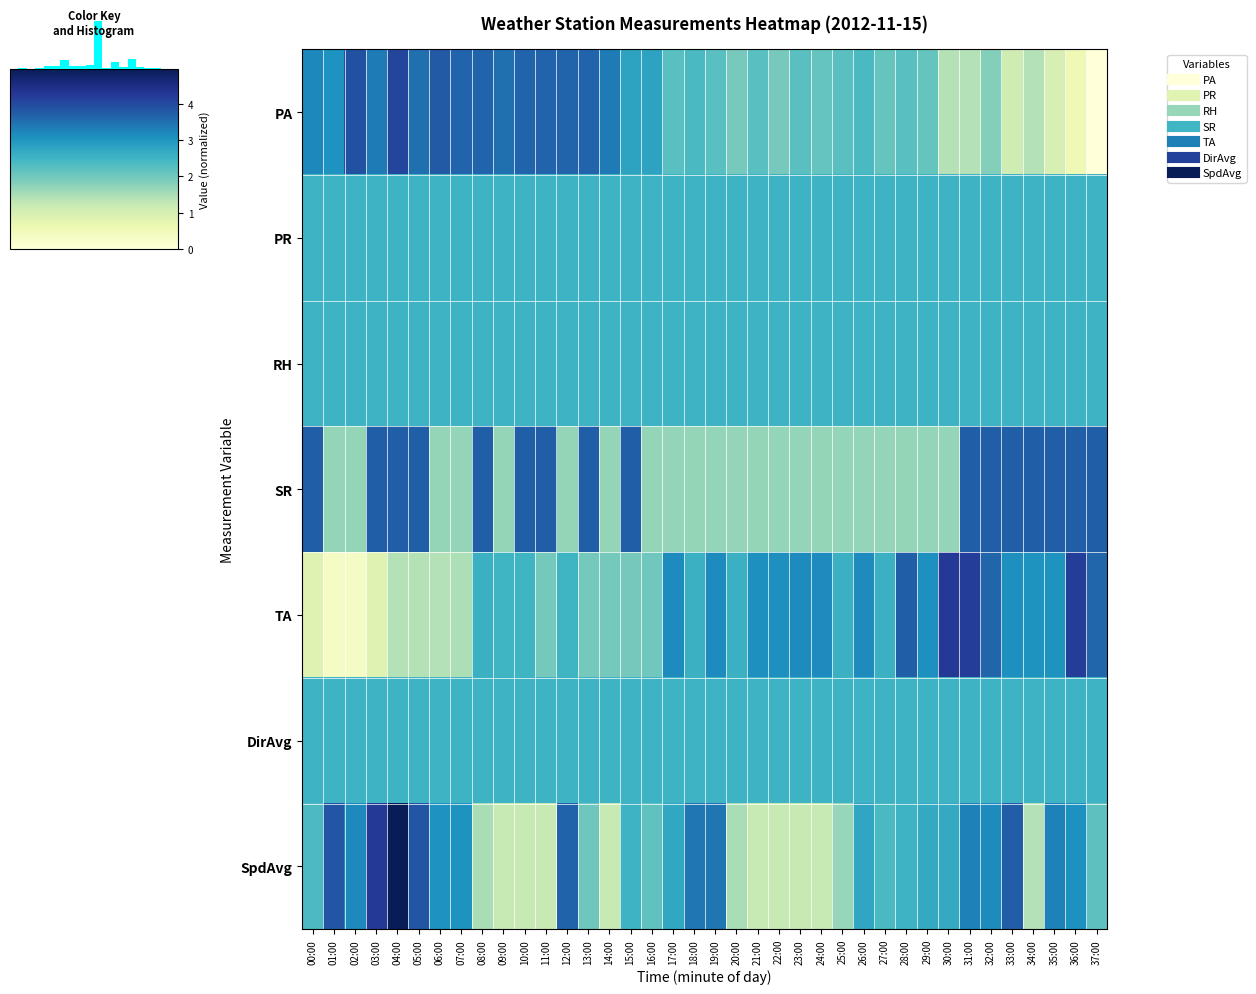

How many data points in PA are less than 2?

10